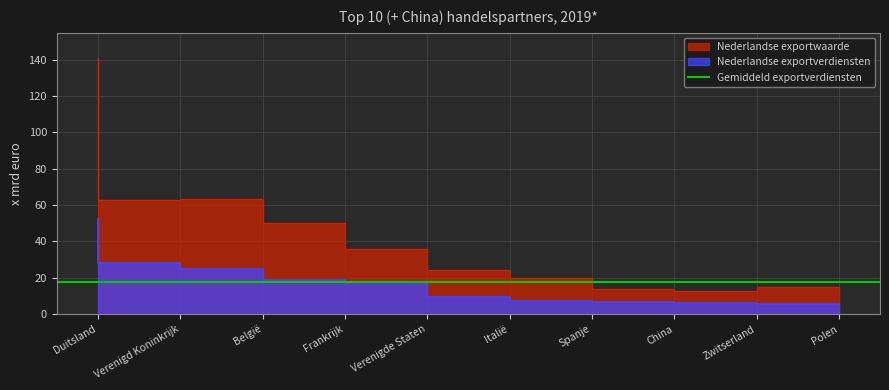

Which series changed the most between België and Zwitserland?

Nederlandse exportwaarde